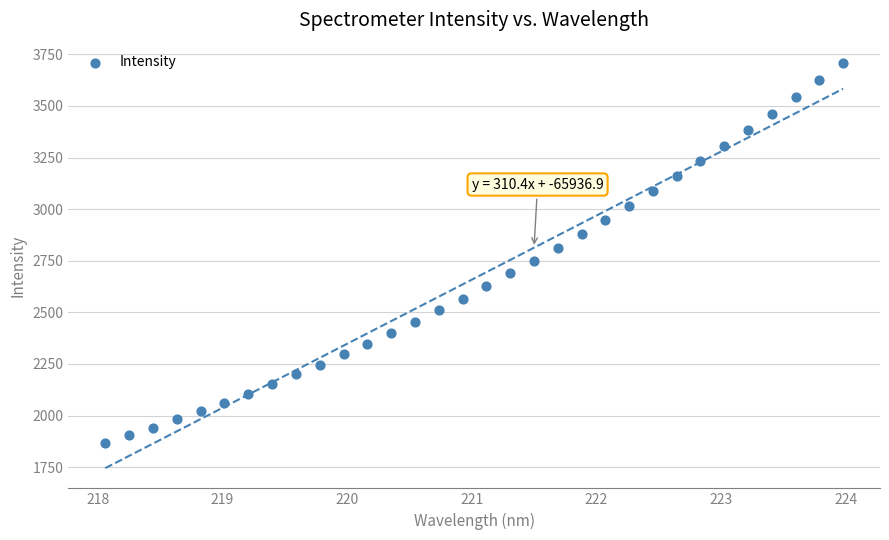

What is the range of Y values (max minus min)?

1841.6